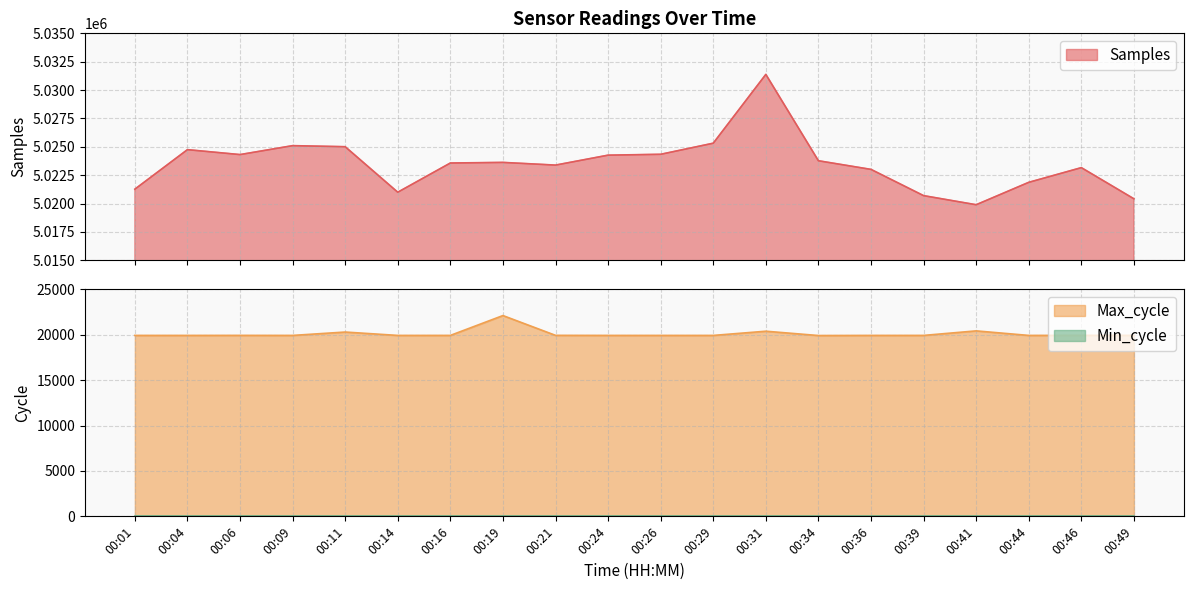

Is it true that Max_cycle equals 19929 at 00:06?

True